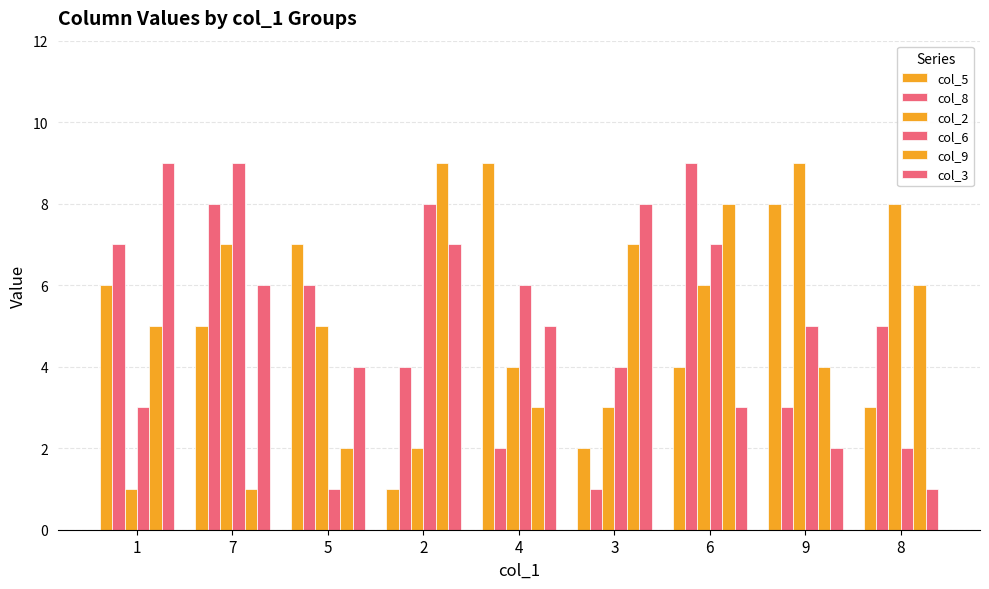

The col_3 series shows 3 at 2. True or false?

False